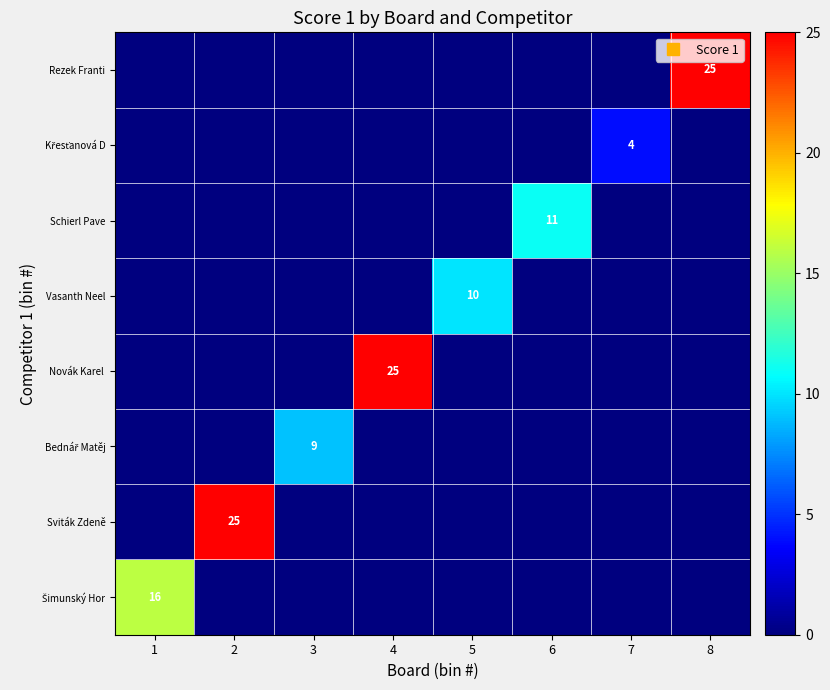

Rank the series by their maximum value, from highest to lowest.

Sviták Zdeně, Novák Karel, Rezek Franti, Šimunský Hor, Schierl Pave, Vasanth Neel, Bednář Matěj, Křesťanová D